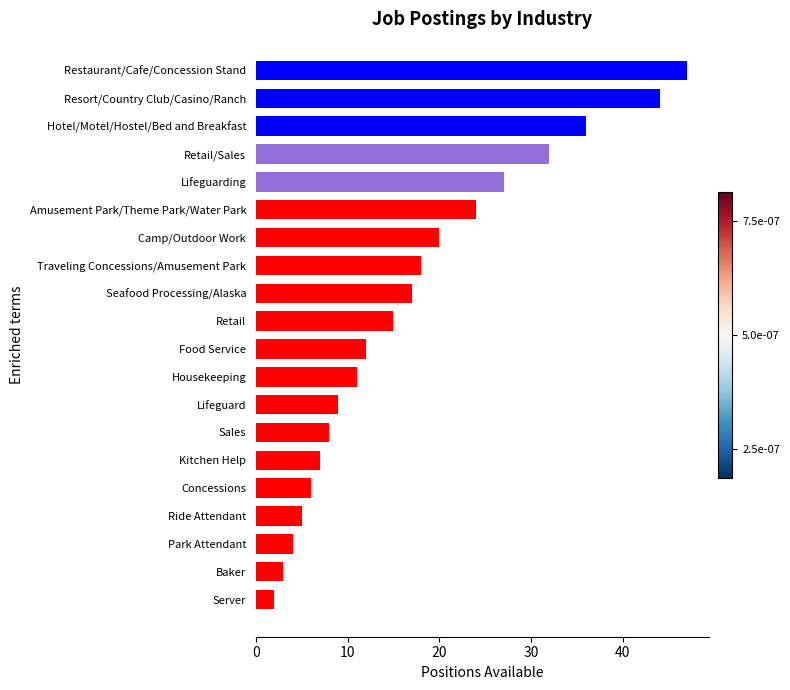

Rank the categories by value from highest to lowest.

Restaurant/Cafe/Concession Stand, Resort/Country Club/Casino/Ranch, Hotel/Motel/Hostel/Bed and Breakfast, Retail/Sales, Lifeguarding, Amusement Park/Theme Park/Water Park, Camp/Outdoor Work, Traveling Concessions/Amusement Park, Seafood Processing/Alaska, Retail, Food Service, Housekeeping, Lifeguard, Sales, Kitchen Help, Concessions, Ride Attendant, Park Attendant, Baker, Server